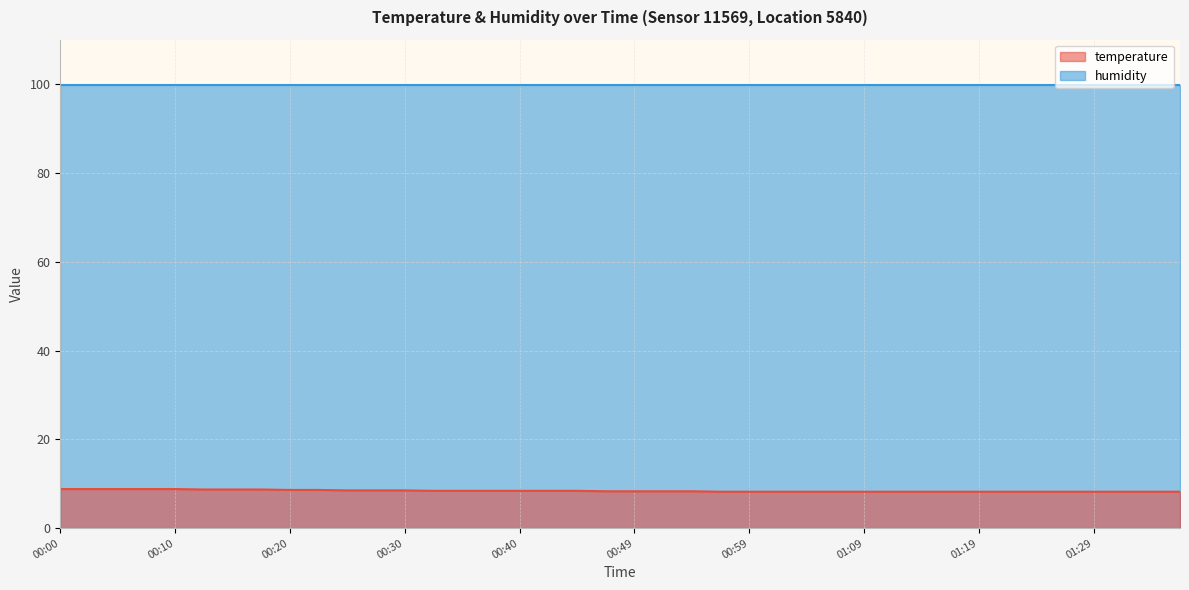

What is the label of the 25th point from the left?

00:59